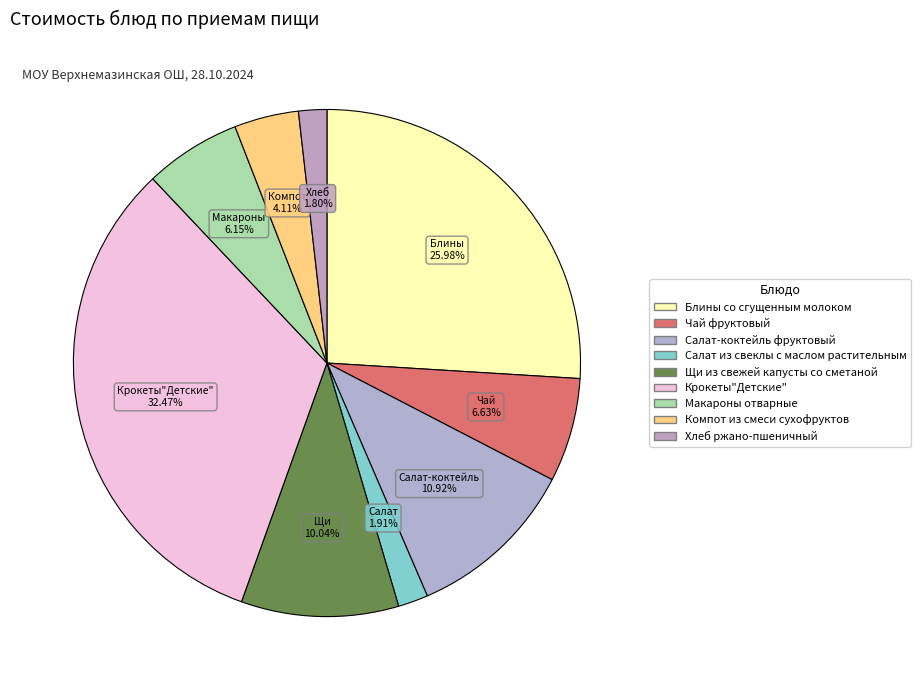

What percentage is the Чай фруктовый slice, to the nearest percent?

7%